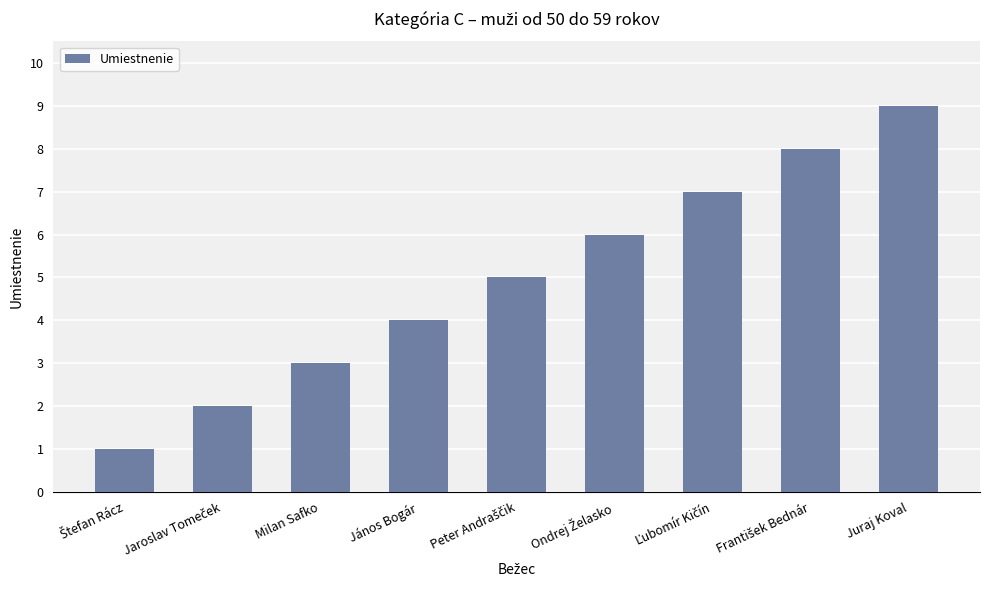

How many values are between 3 and 7?

5